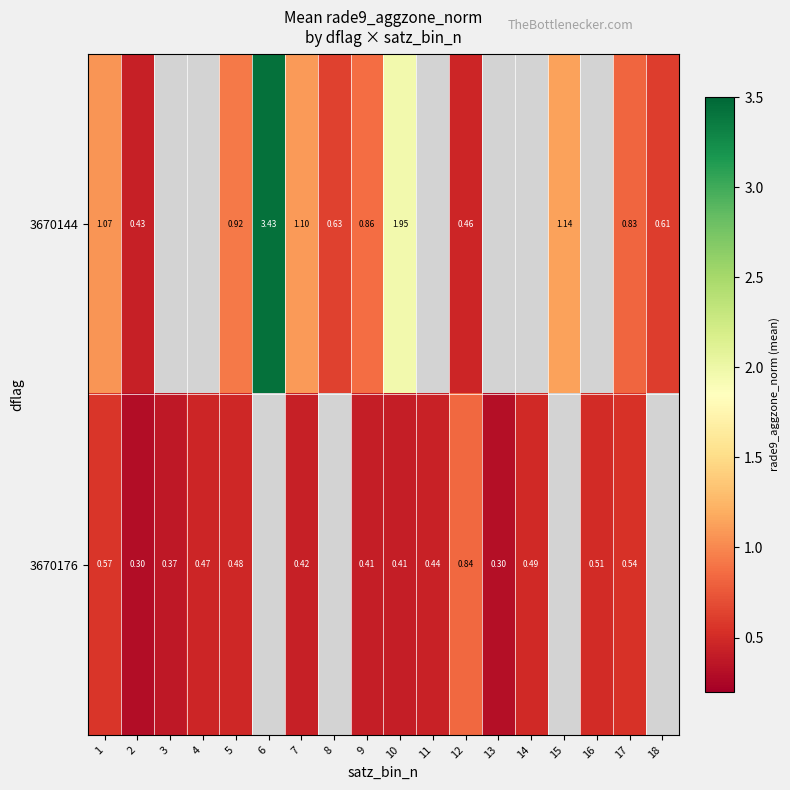

What is the minimum value shown in the chart?

0.3